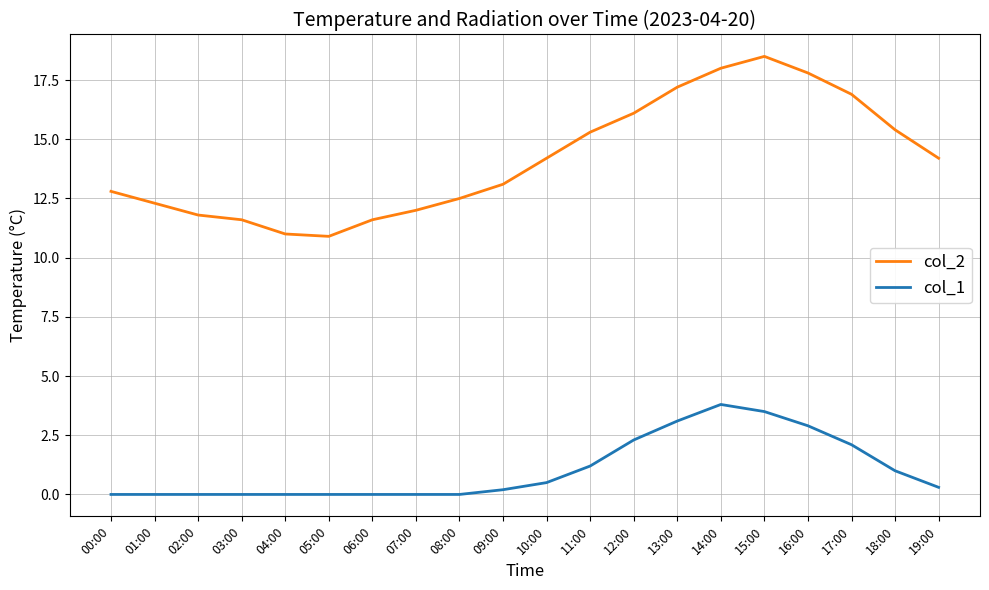

Which series has the largest total across all categories?

col_2